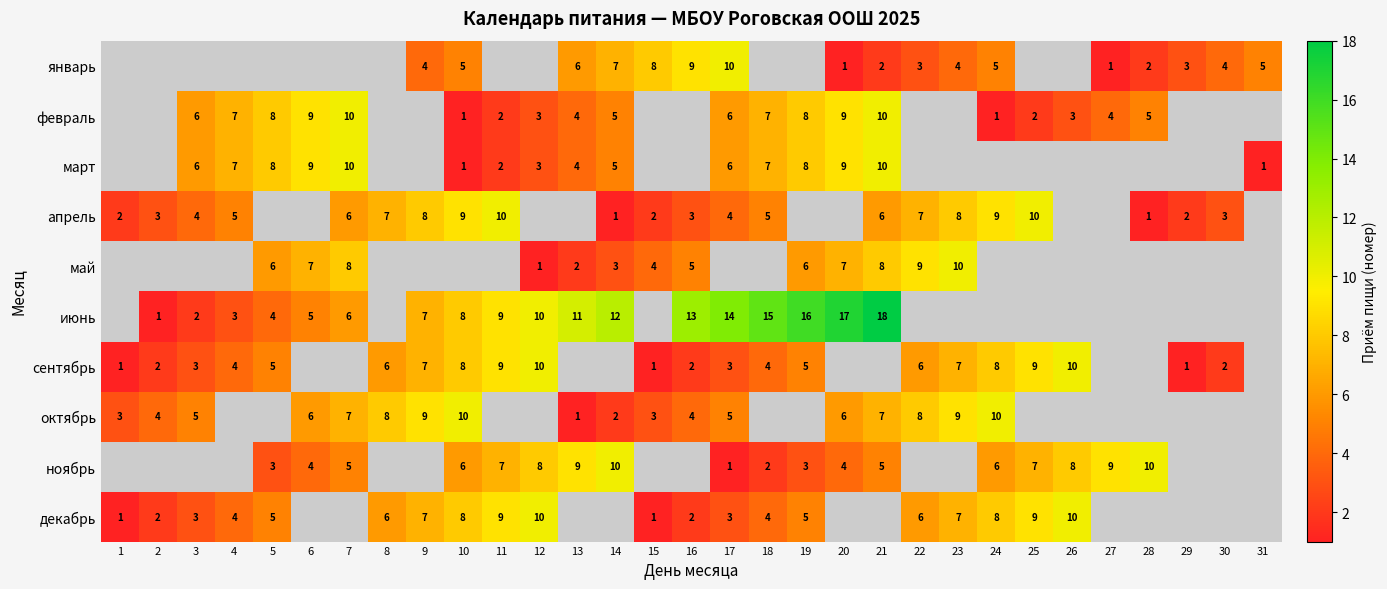

Is it true that январь equals 5 at 31?

True